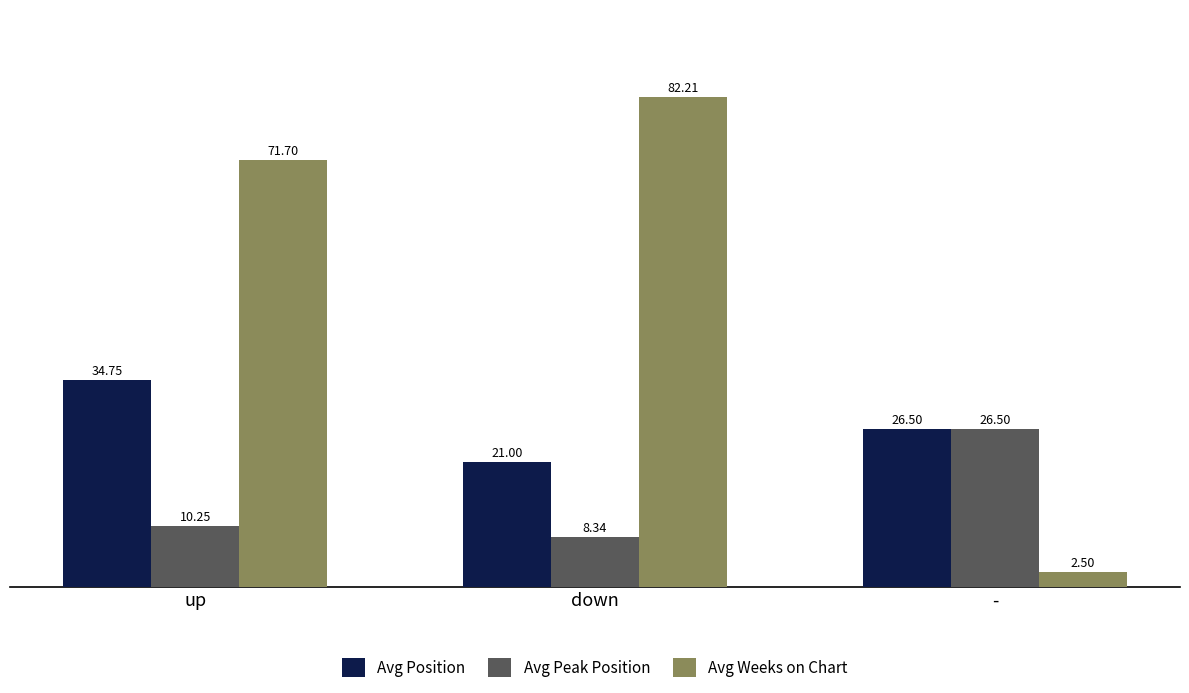

Count the number of categories in the chart.

3